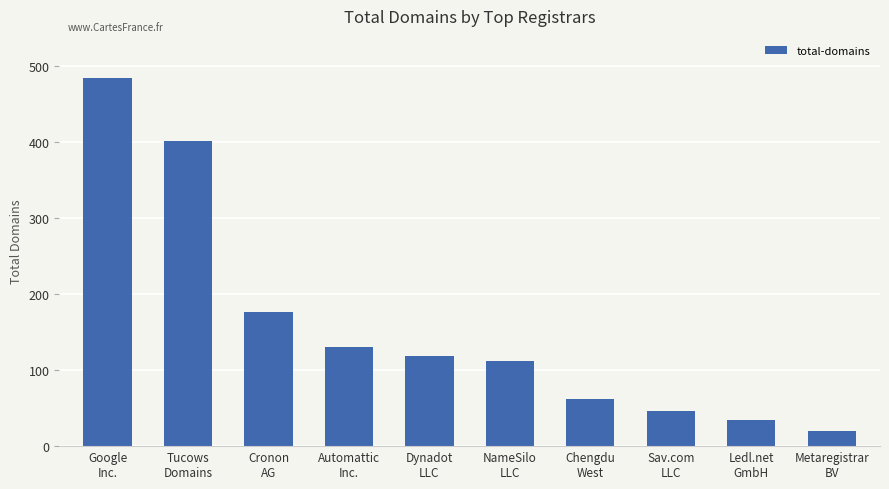

What is the ratio of the value at Sav.com
LLC to the value at Cronon
AG?

0.3